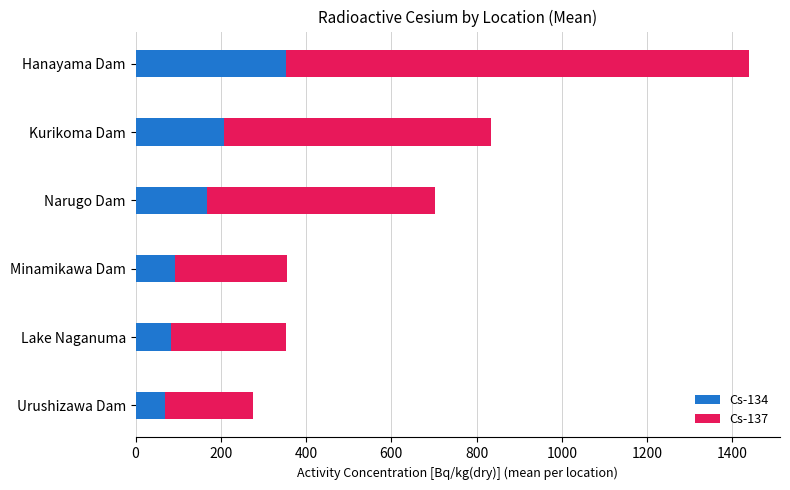

What is the sum of all Cs-134 values?

970.0